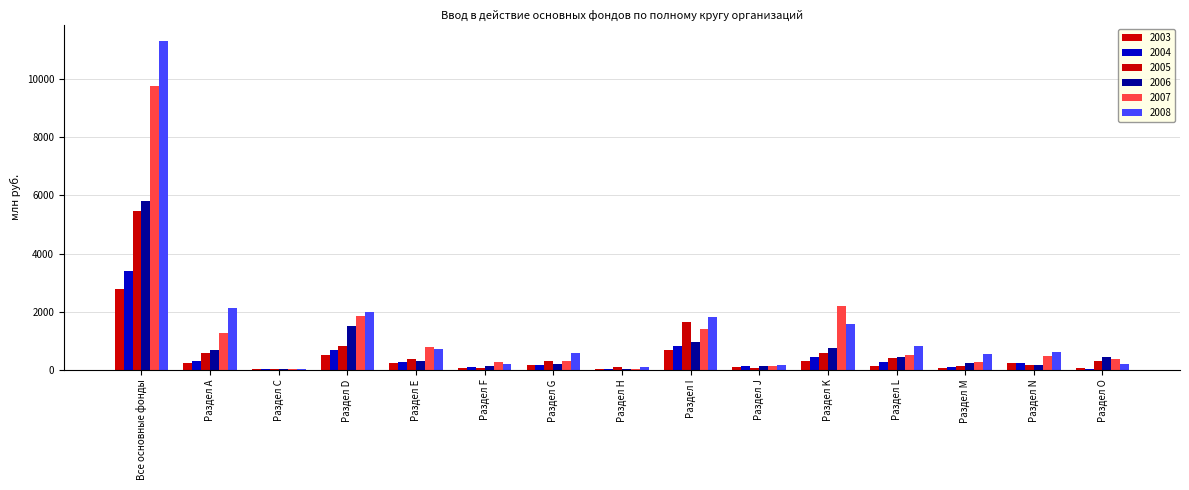

The 2003 series shows 43 at Раздел F. True or false?

False